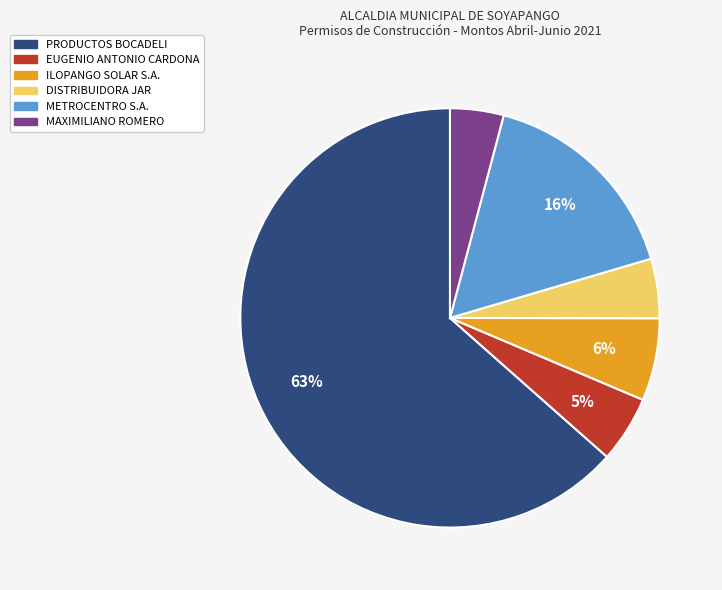

Is it true that ILOPANGO SOLAR S.A. is 6% of the pie?

True